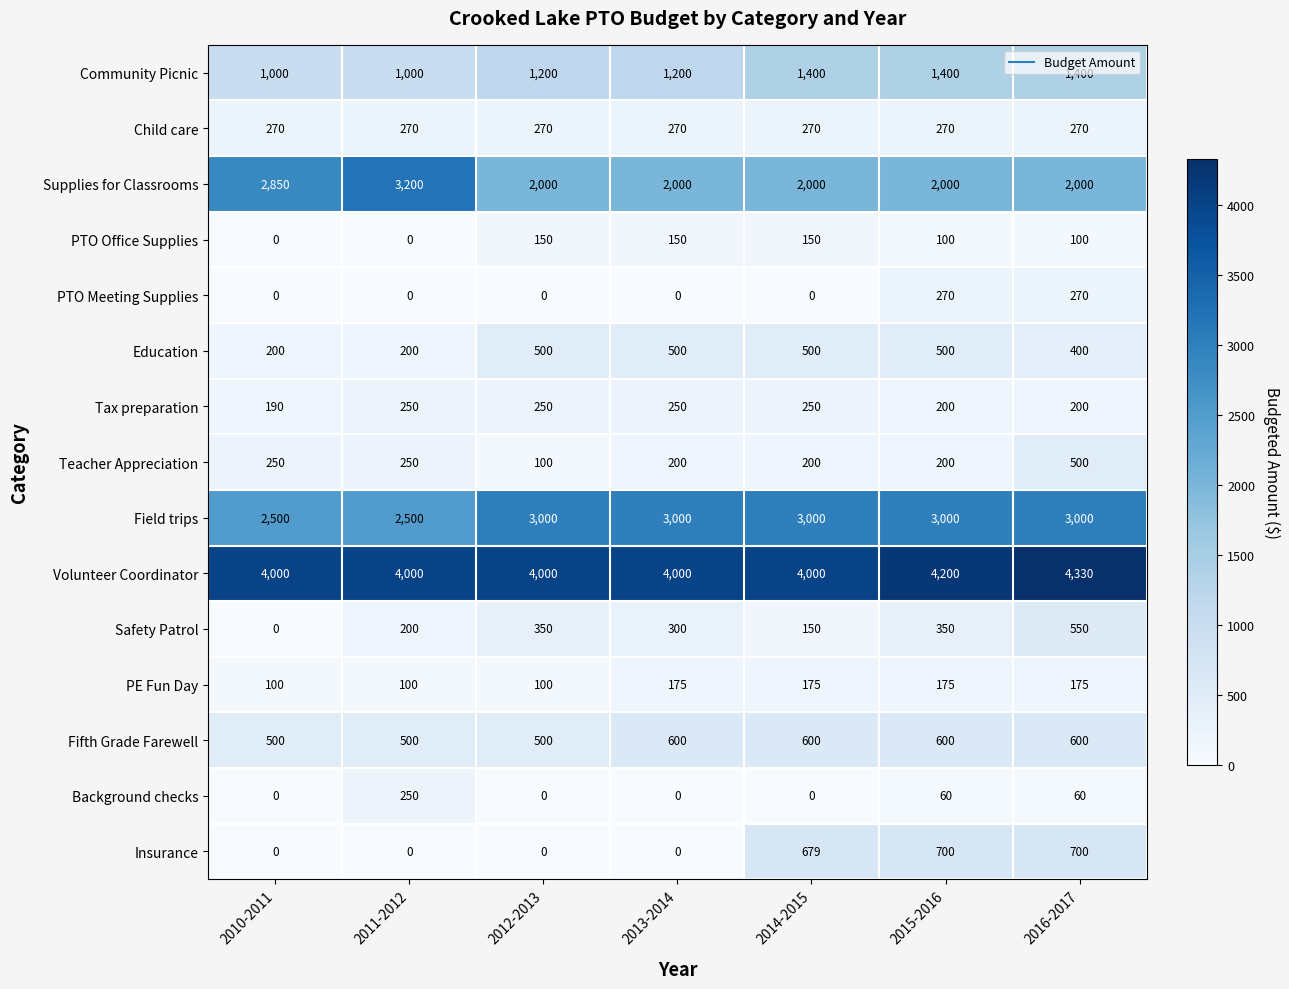

Where is Education nearest to the value 350?

2016-2017